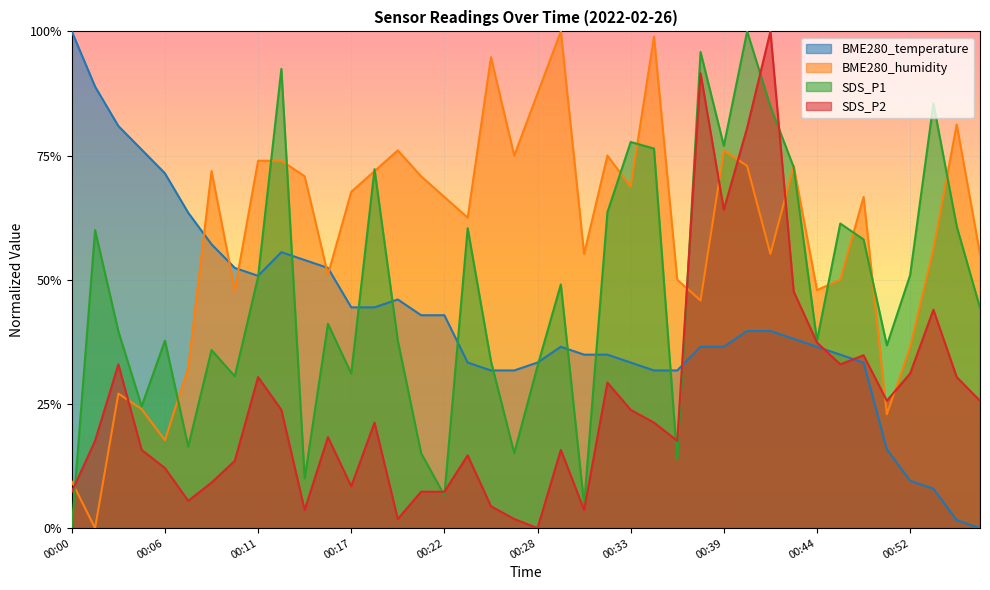

Where is the first local minimum for SDS_P1?

00:04